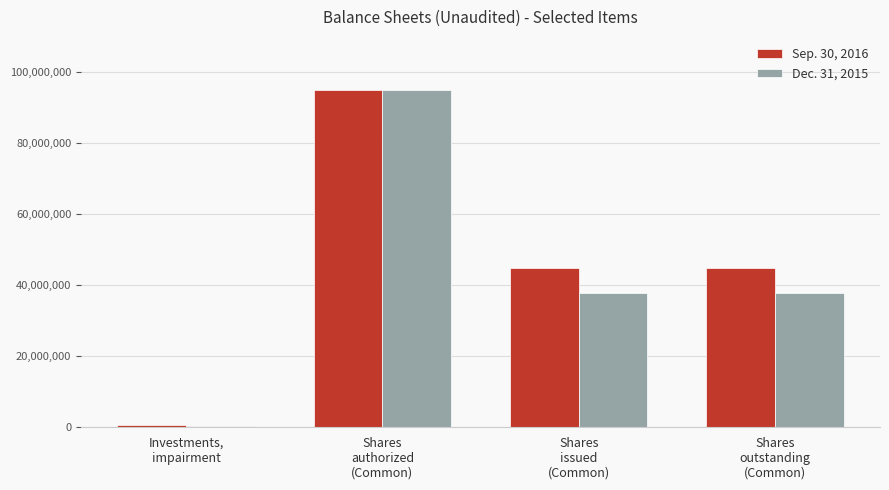

How many data points in Sep. 30, 2016 are less than 44764436?

1